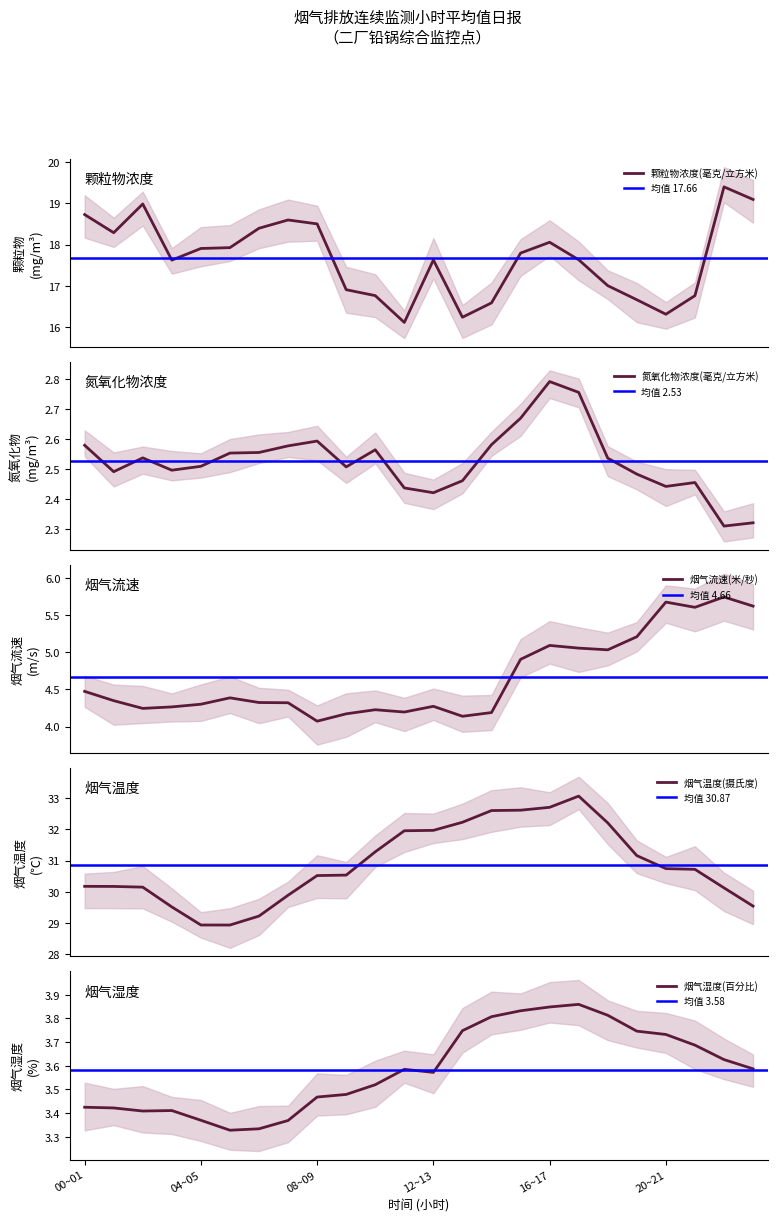

At which category does the chart reach its minimum across all series?

22~23